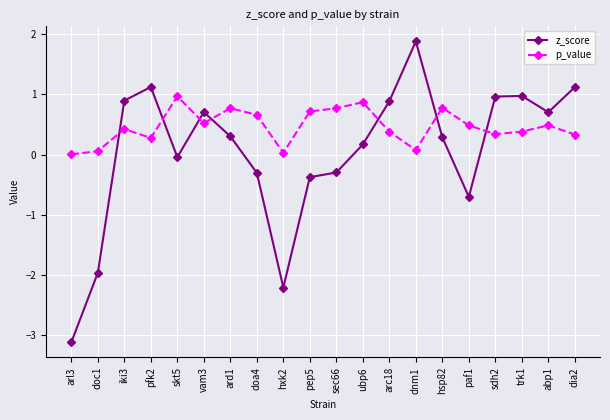

What is the value of the p_value point at the 17th from the left?

0.3